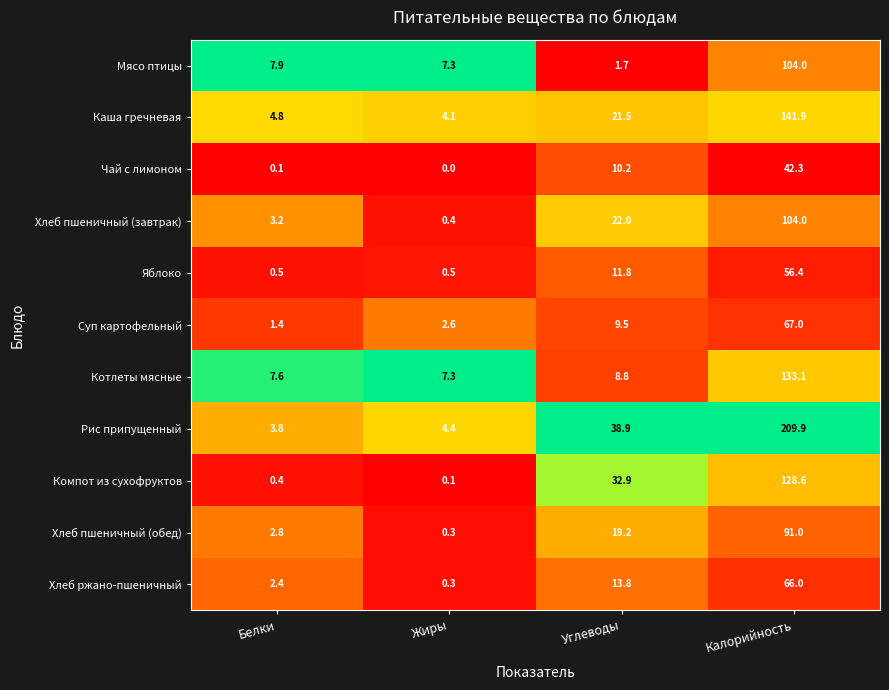

Is it true that Котлеты мясные equals 7.6 at Белки?

True